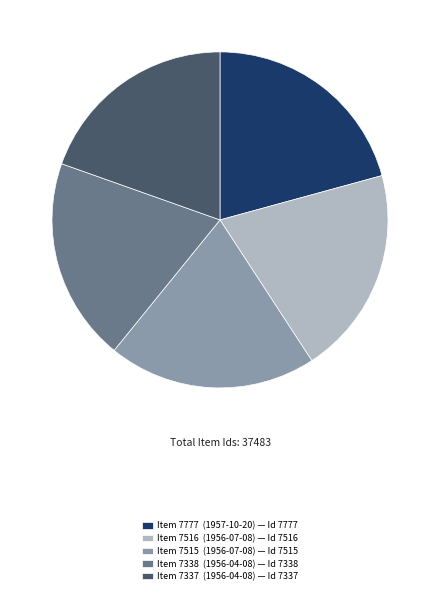

Is there a majority slice in this chart?

No